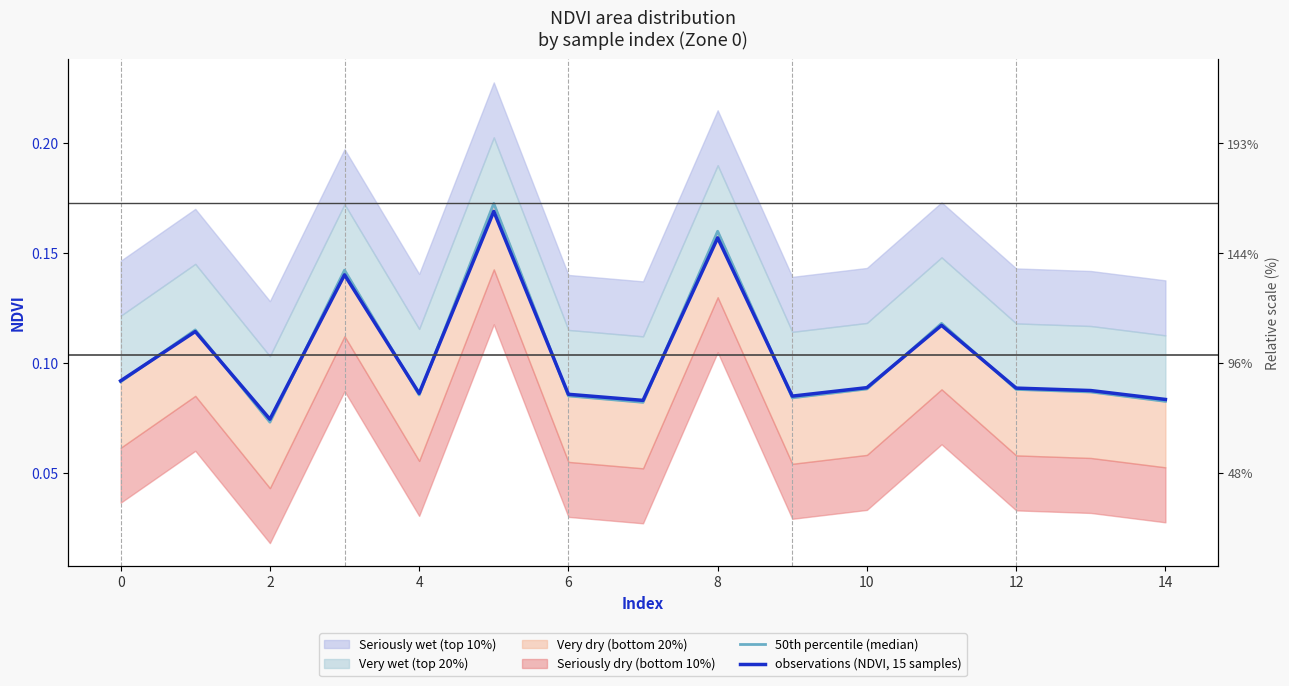

The value of 50th percentile (median) at 11 is 0.2. True or false?

False